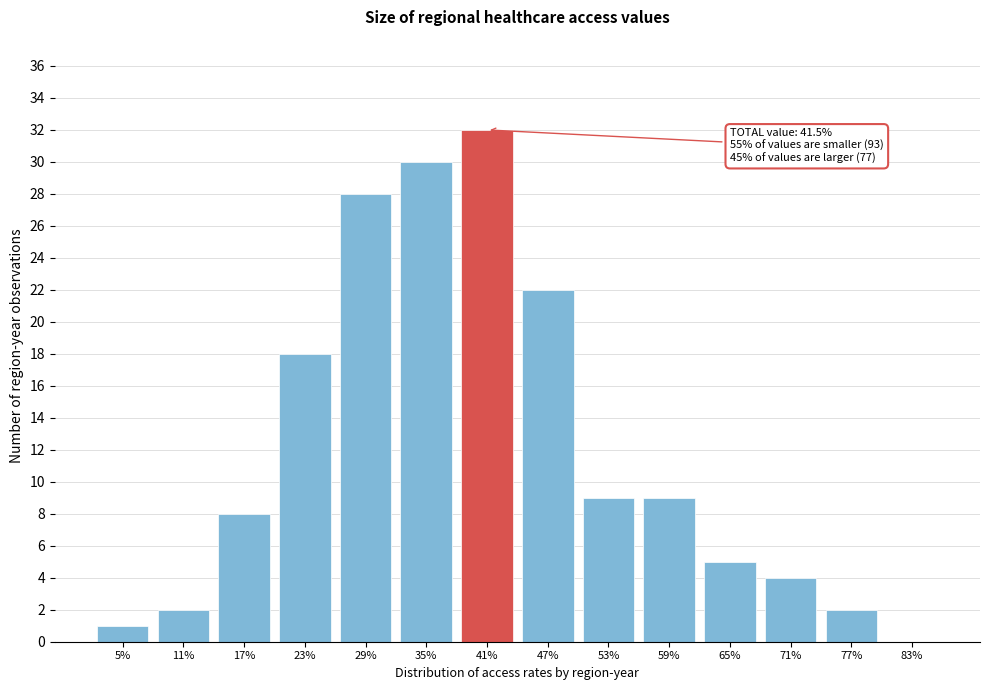

Reading right to left, extract all data points from this chart.

83%=0	77%=2	71%=4	65%=5	59%=9	53%=9	47%=22	41%=32	35%=30	29%=28	23%=18	17%=8	11%=2	5%=1